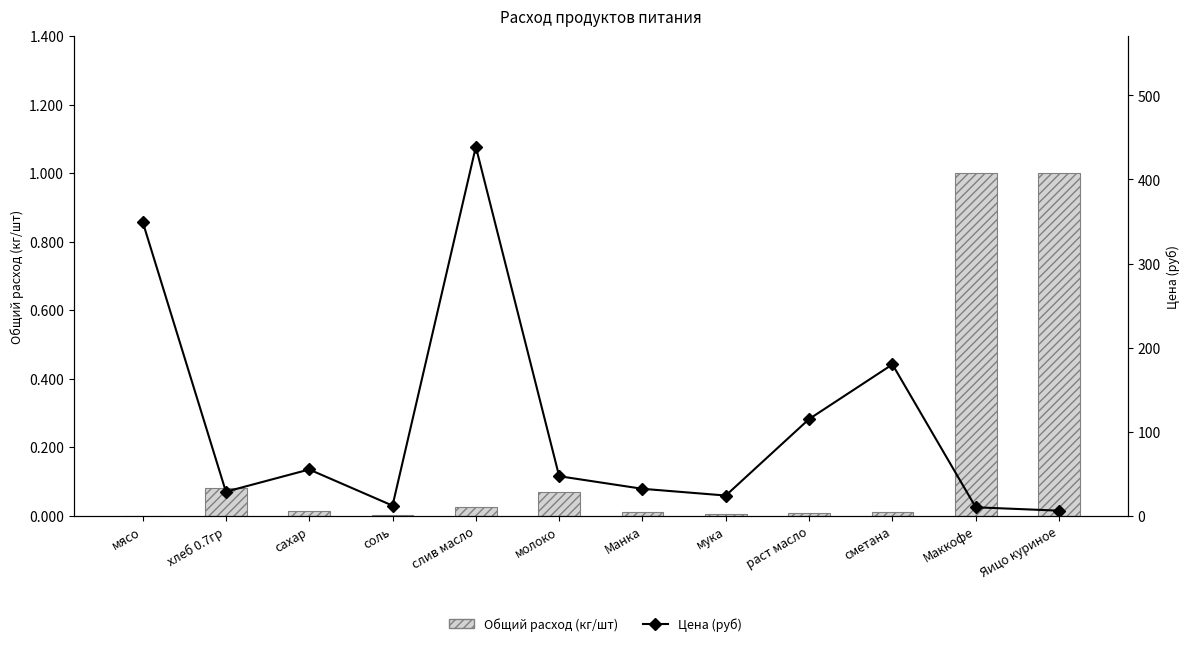

What position from the left is Маккофе?

11